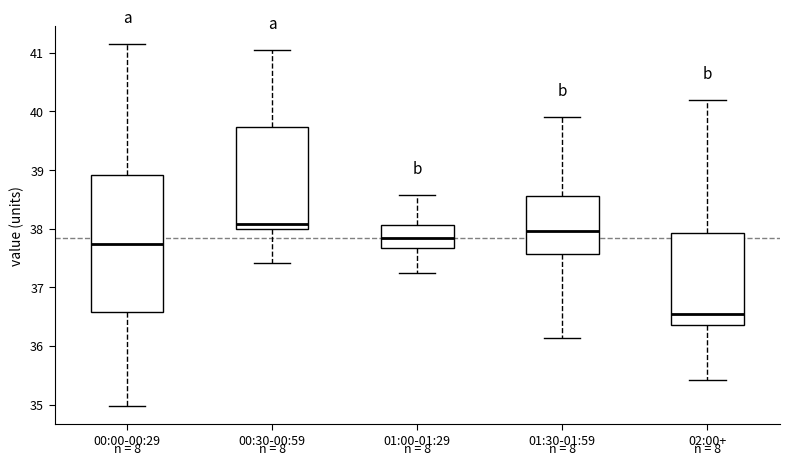

Where is the lower edge of the box for 00:30-00:59 on the y-axis? The values are not printed on the chart, so give them approximately, as read against the axis.

38.0